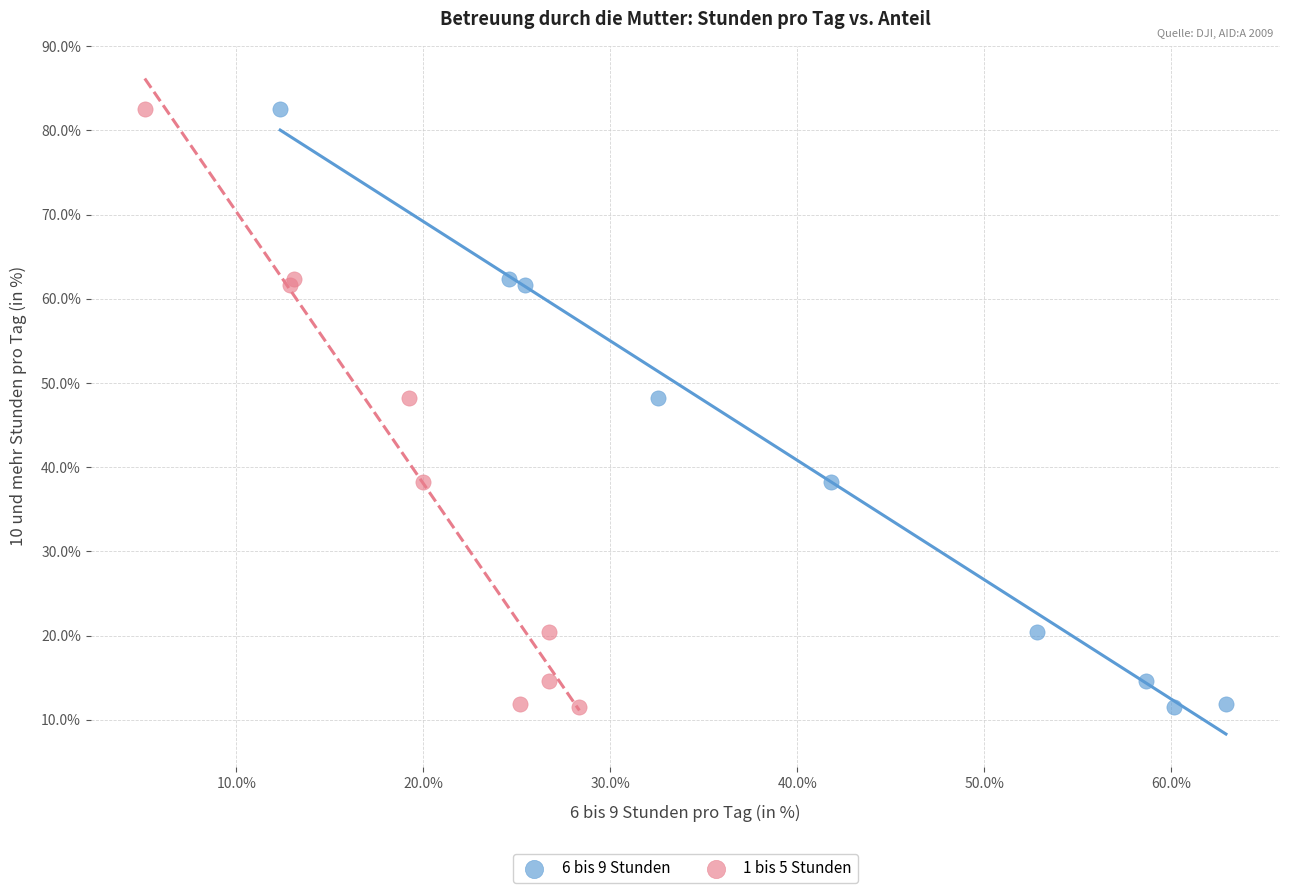

What are all the series names shown in the legend?

6 bis 9 Stunden, 1 bis 5 Stunden